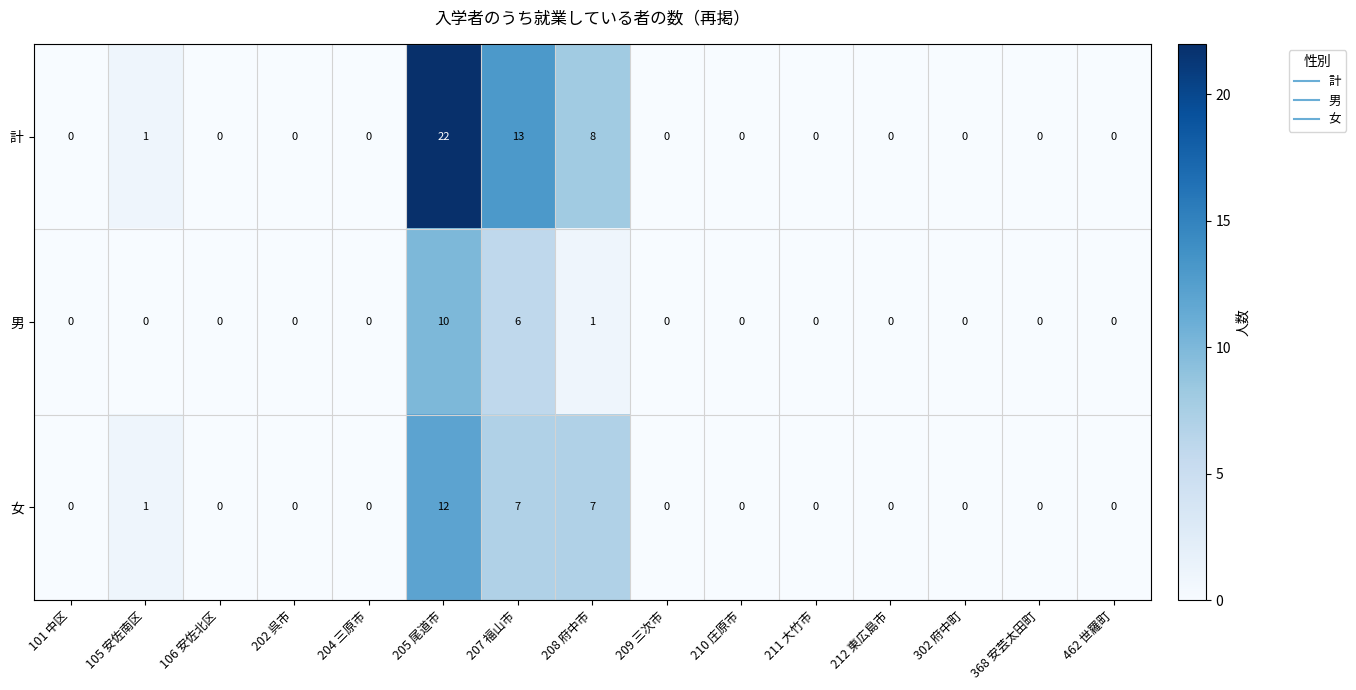

Count the number of categories in the chart.

15